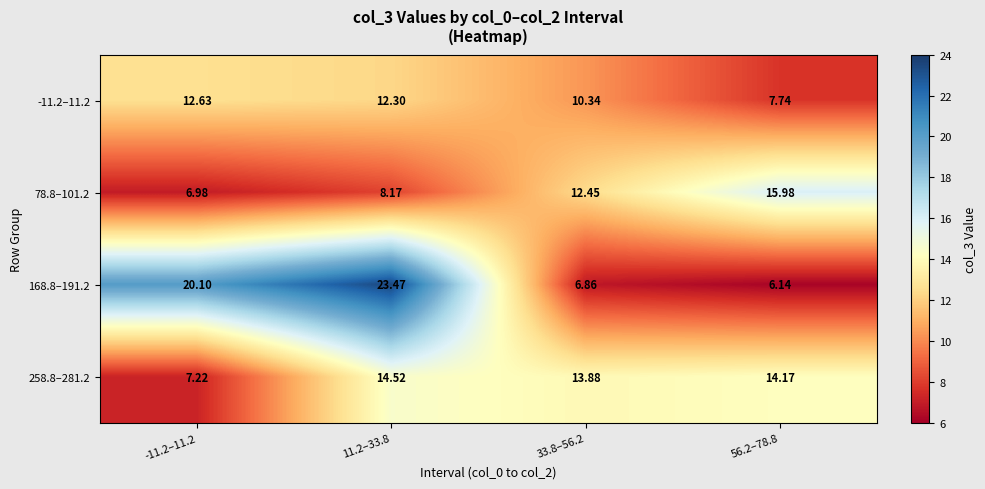

What is the difference between the highest and lowest values at 11.2–33.8?

15.3